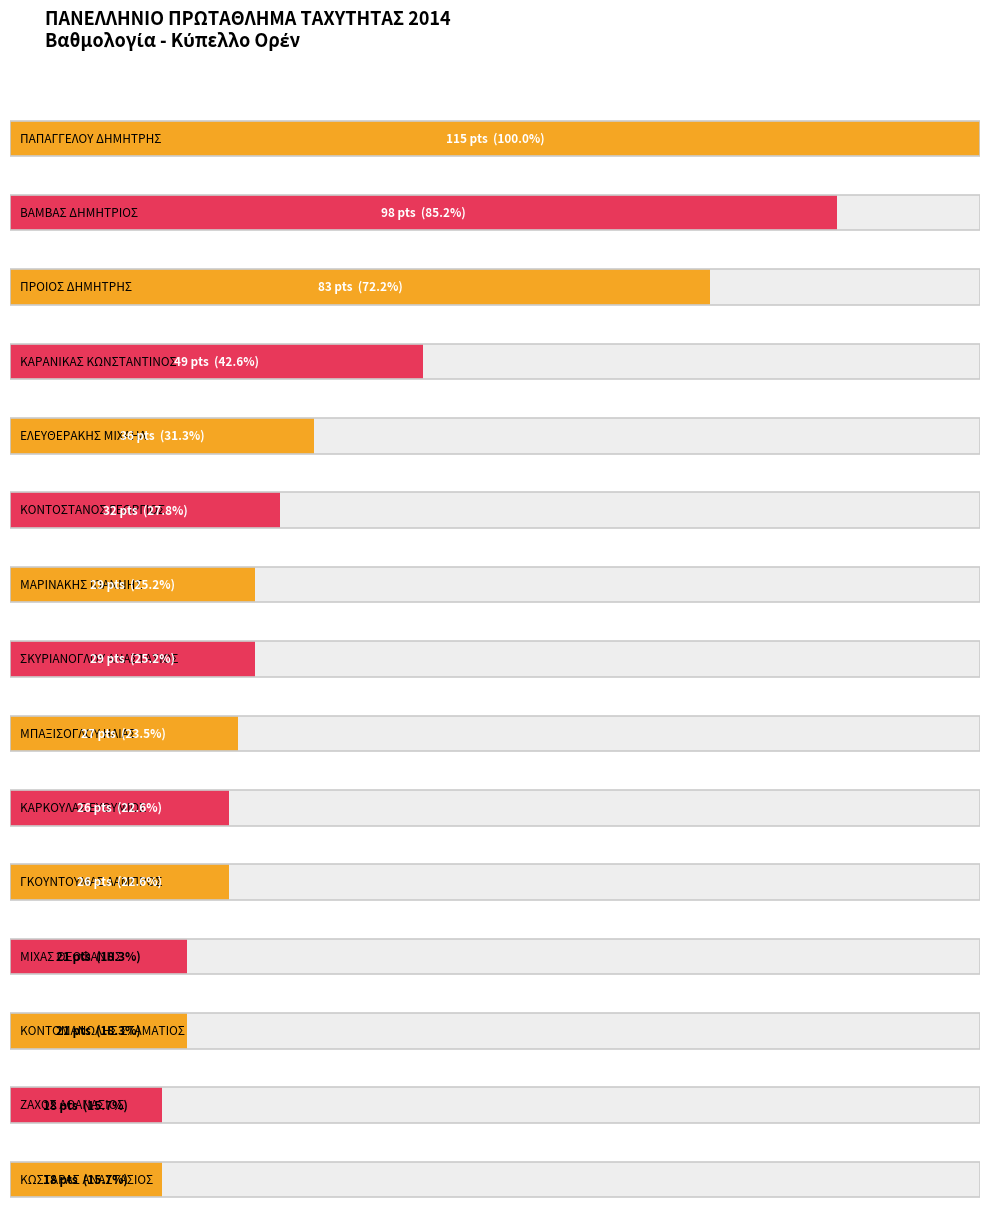

What is the difference between the maximum and minimum values?

97